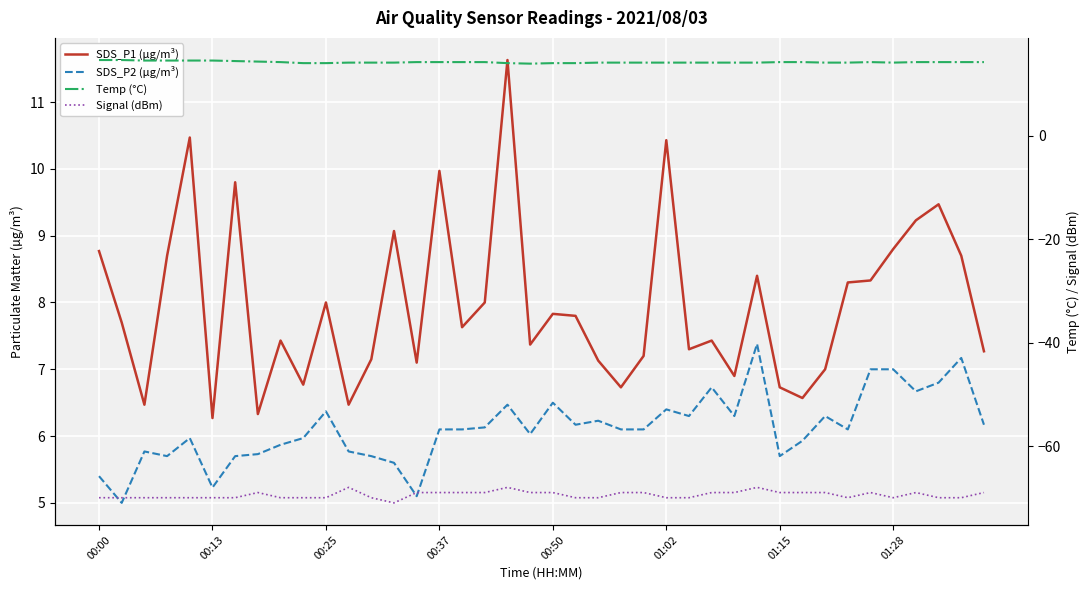

Which label corresponds to the largest value in the chart?

00:00